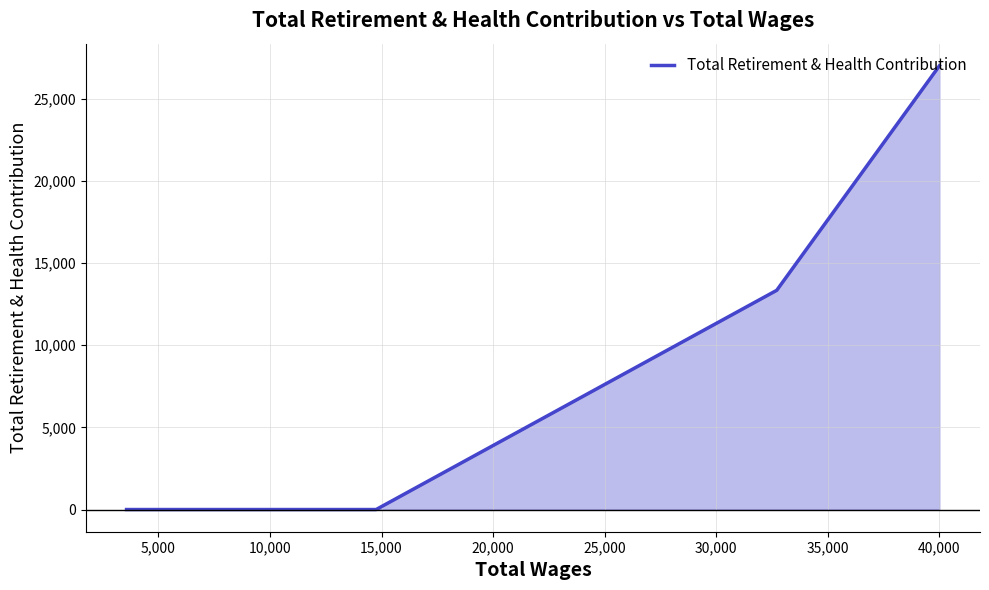

How many positive values are there?

2